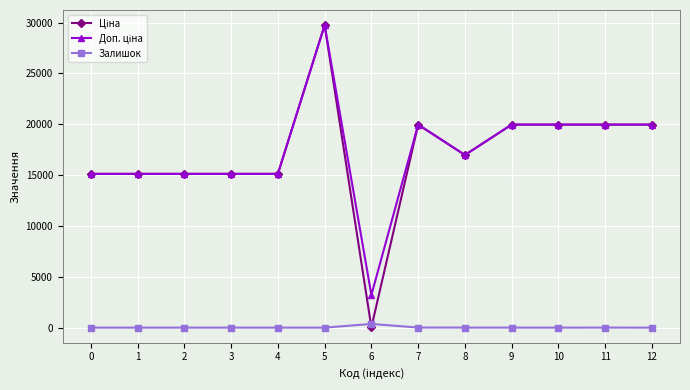

What is the spread (max minus min) of values at 0?

15120.0